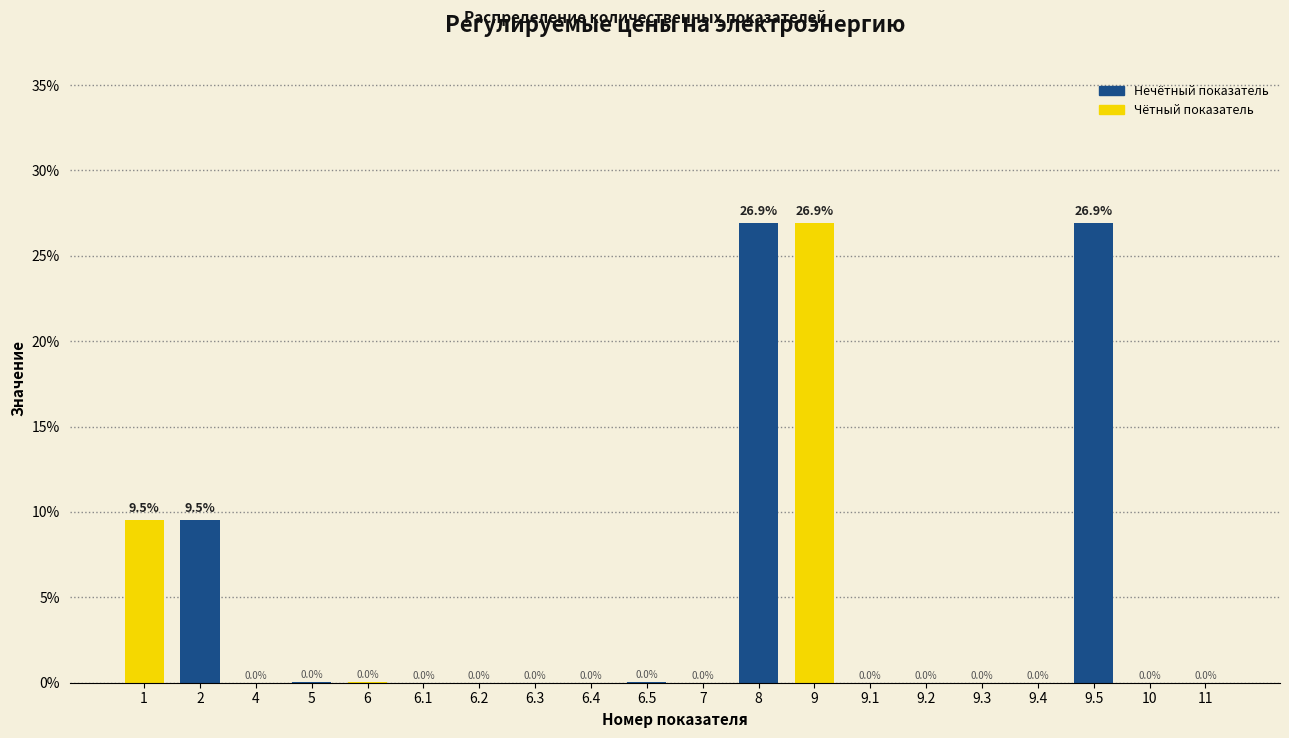

Is it true that the value at 1 is 2.2?

False